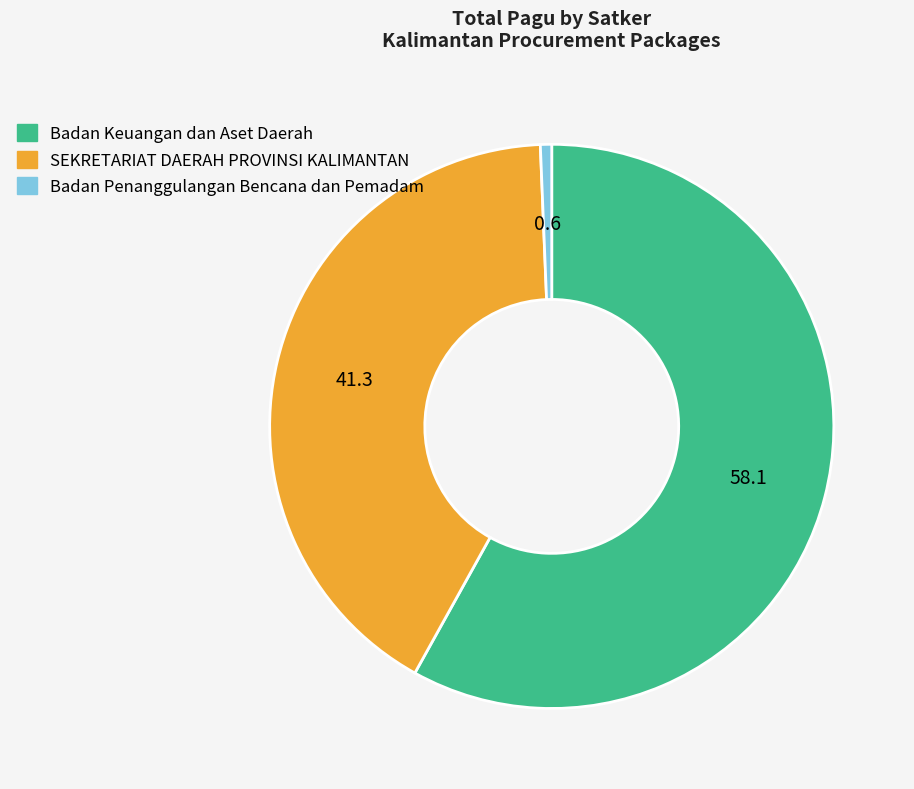

Is it true that SEKRETARIAT DAERAH PROVINSI KALIMANTAN is 51% of the pie?

False